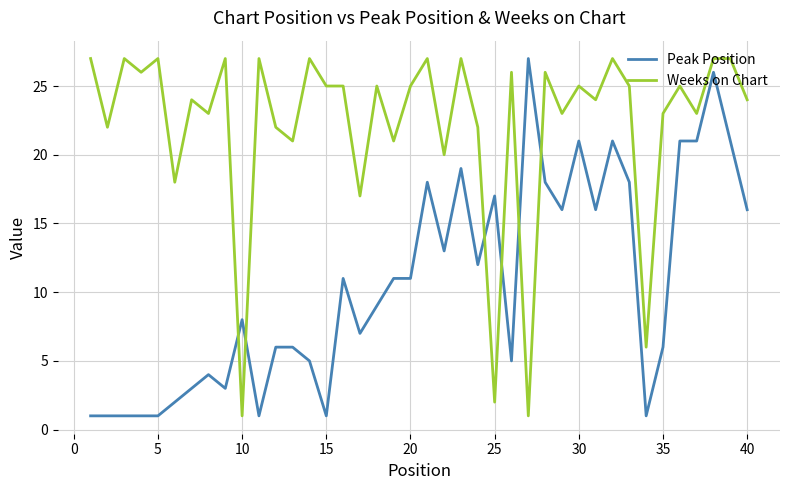

How many series are shown in this chart?

2